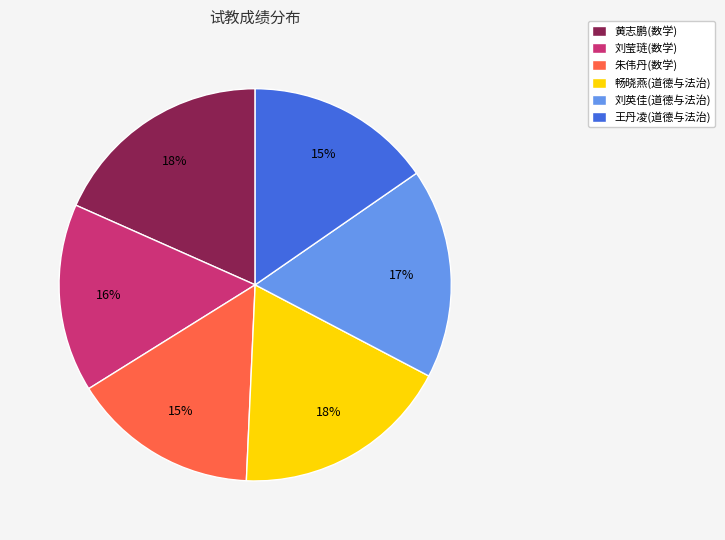

To the nearest percent, what is the difference between the 畅晓燕(道德与法治) and 王丹凌(道德与法治) slice percentages?

3%